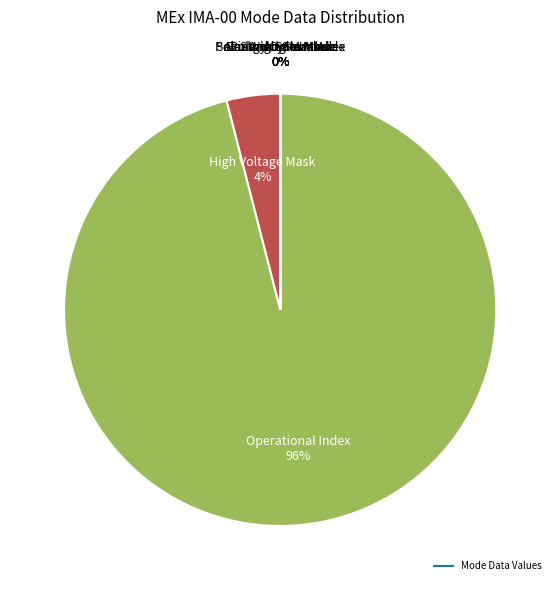

To the nearest percent, what is the difference between the largest and smallest slice percentages?

96%